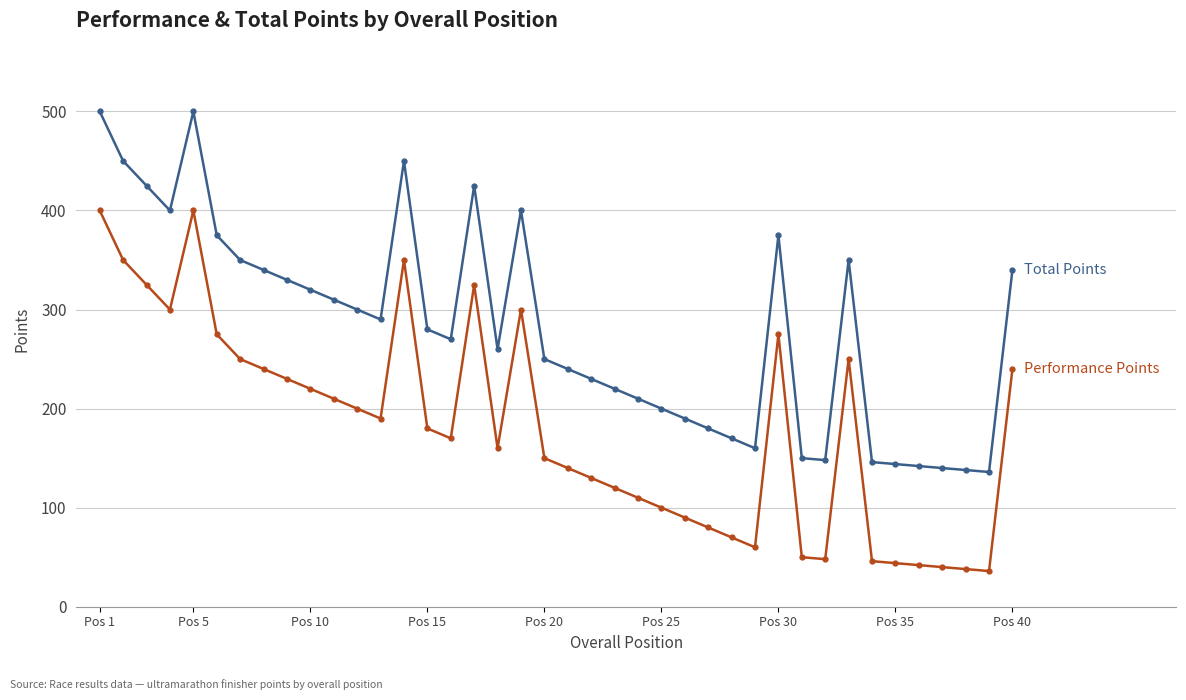

What is the greatest value displayed?

500